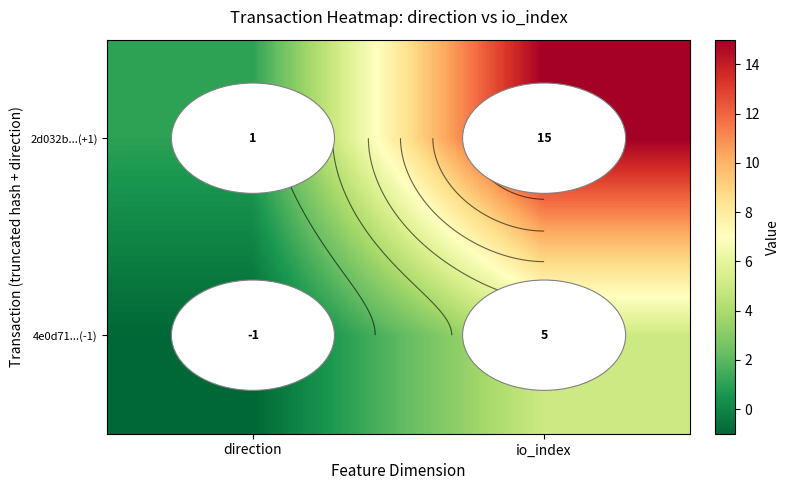

What is the spread (max minus min) of values at direction?

2